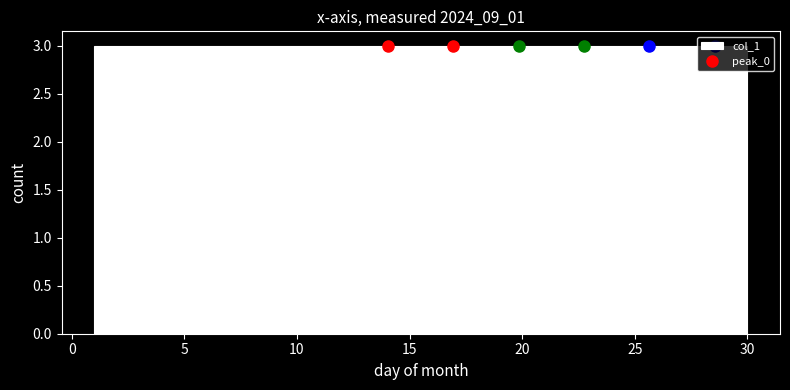

Reading left to right, list every bar in this chart as the range it spans on the x-axis followed by its height. Neither the bar edges nor the heights are printed on the chart, so give them approximately, as read against the axes.

1.0 to 3.9: 3
3.9 to 6.8: 3
6.8 to 9.7: 3
9.7 to 12.6: 3
12.6 to 15.5: 3
15.5 to 18.4: 3
18.4 to 21.3: 3
21.3 to 24.2: 3
24.2 to 27.1: 3
27.1 to 30.0: 3